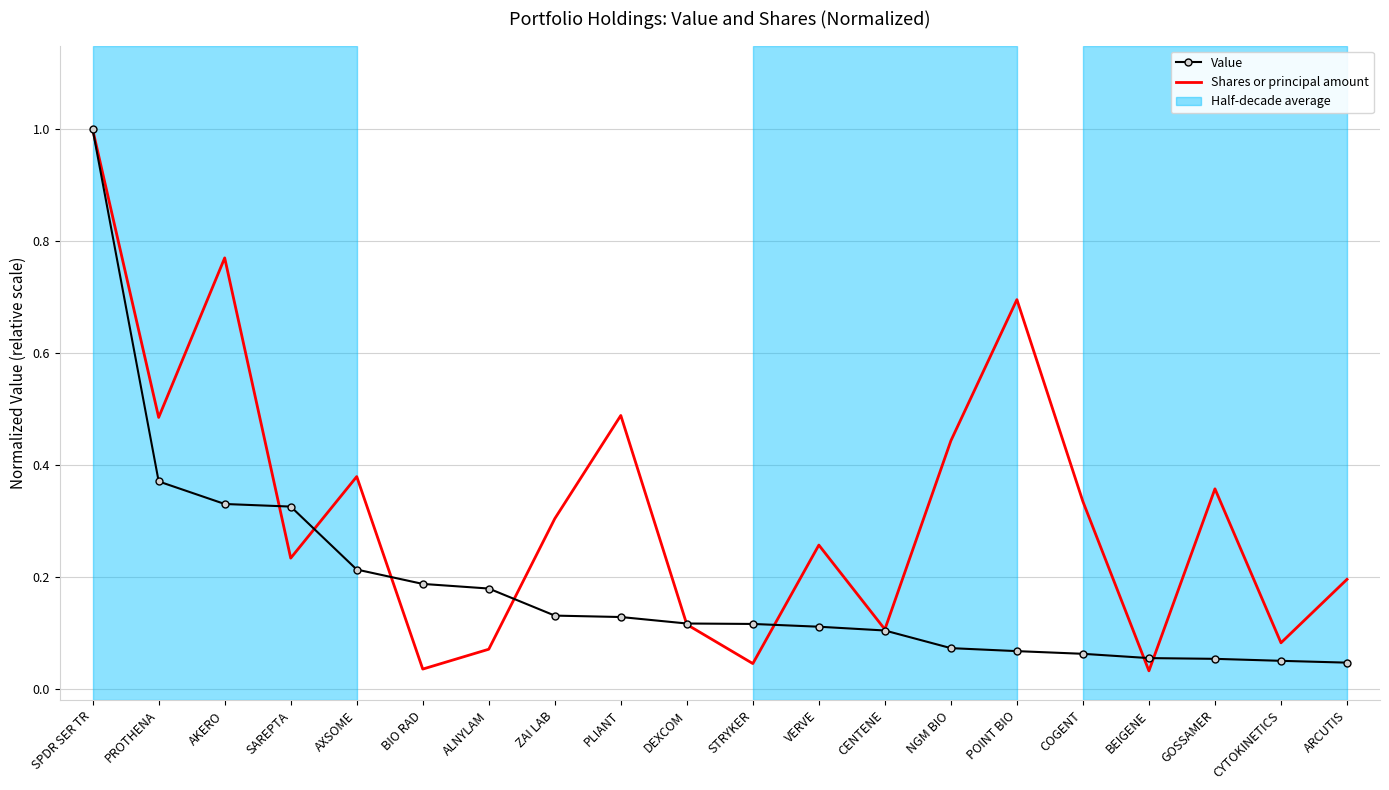

True or false: Shares or principal amount and Value intersect in this chart.

True